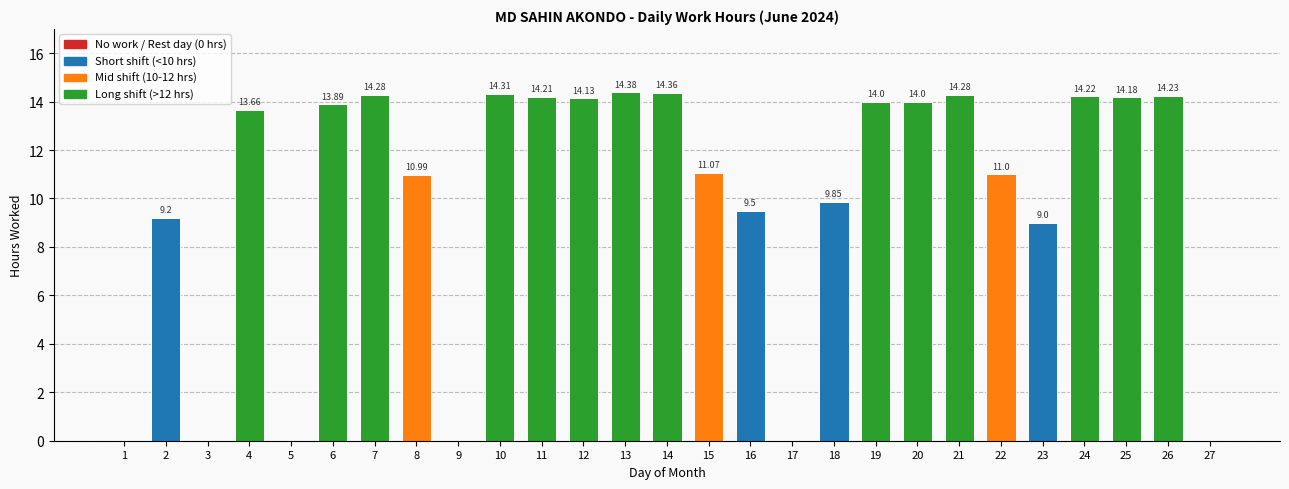

Does the chart contain stacked bars?

No